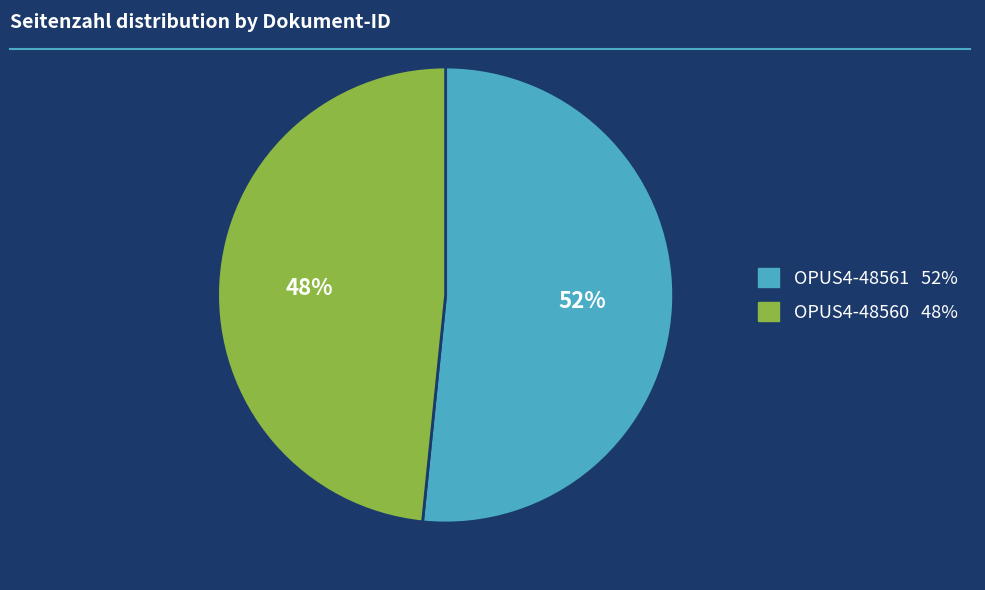

To the nearest percent, what is the combined percentage of OPUS4-48561 and OPUS4-48560?

100%